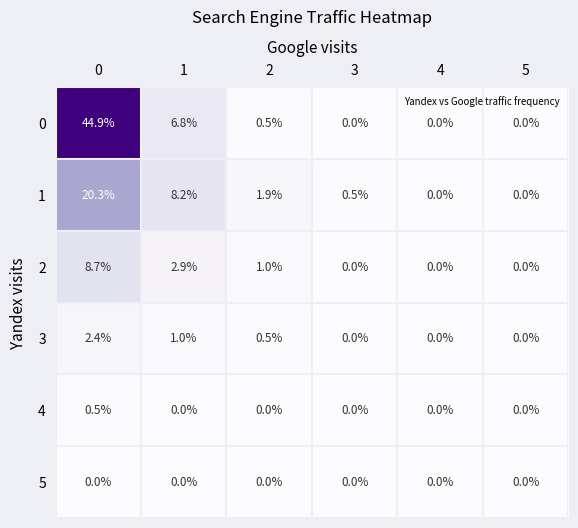

The value of 3 at 5 is 0.0. True or false?

True